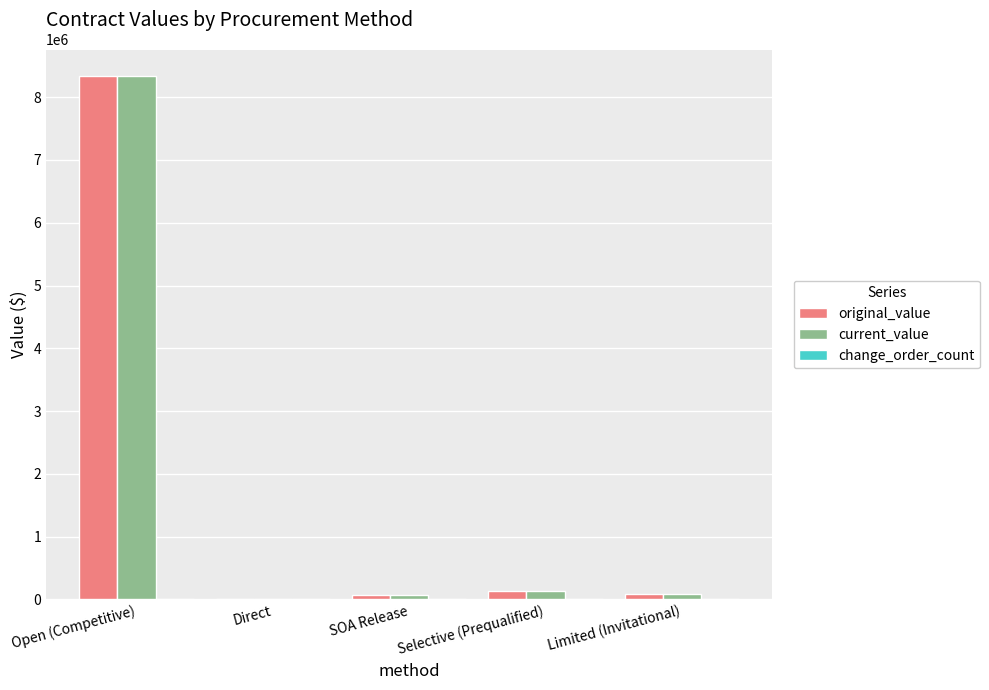

What is the highest value of the current_value series?

8341239.3